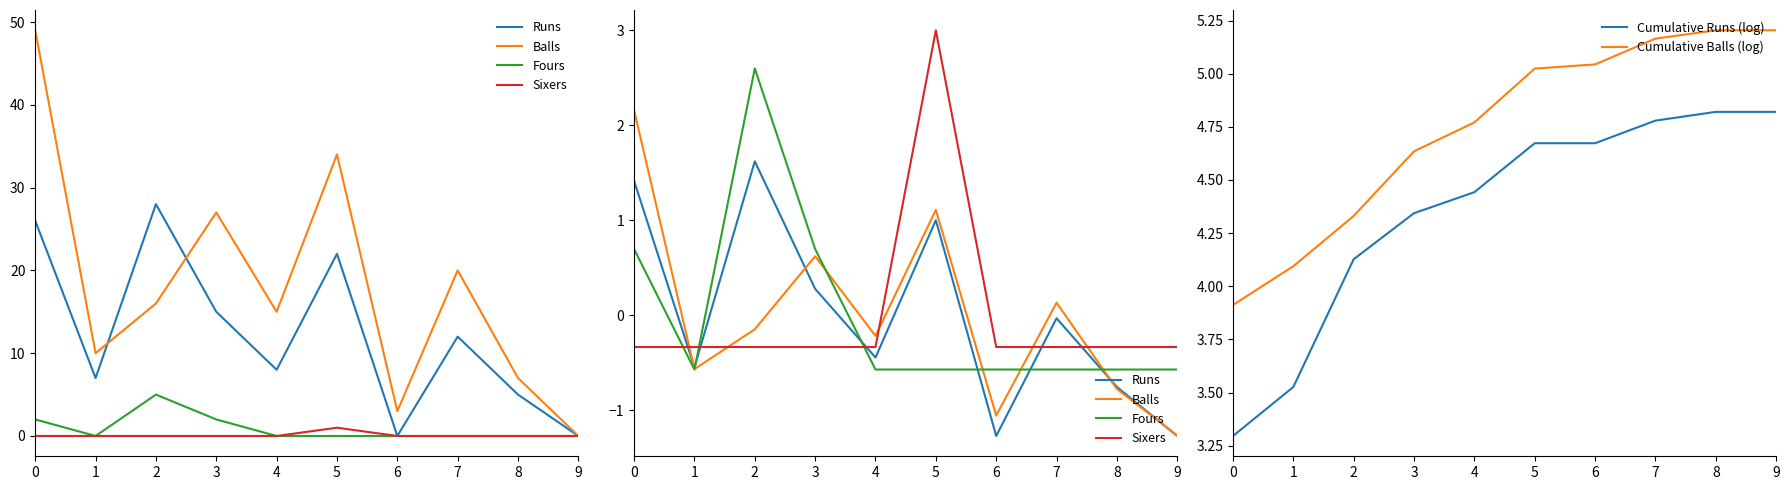

The value of Cumulative Runs (log) at 4 is 4.4. True or false?

True